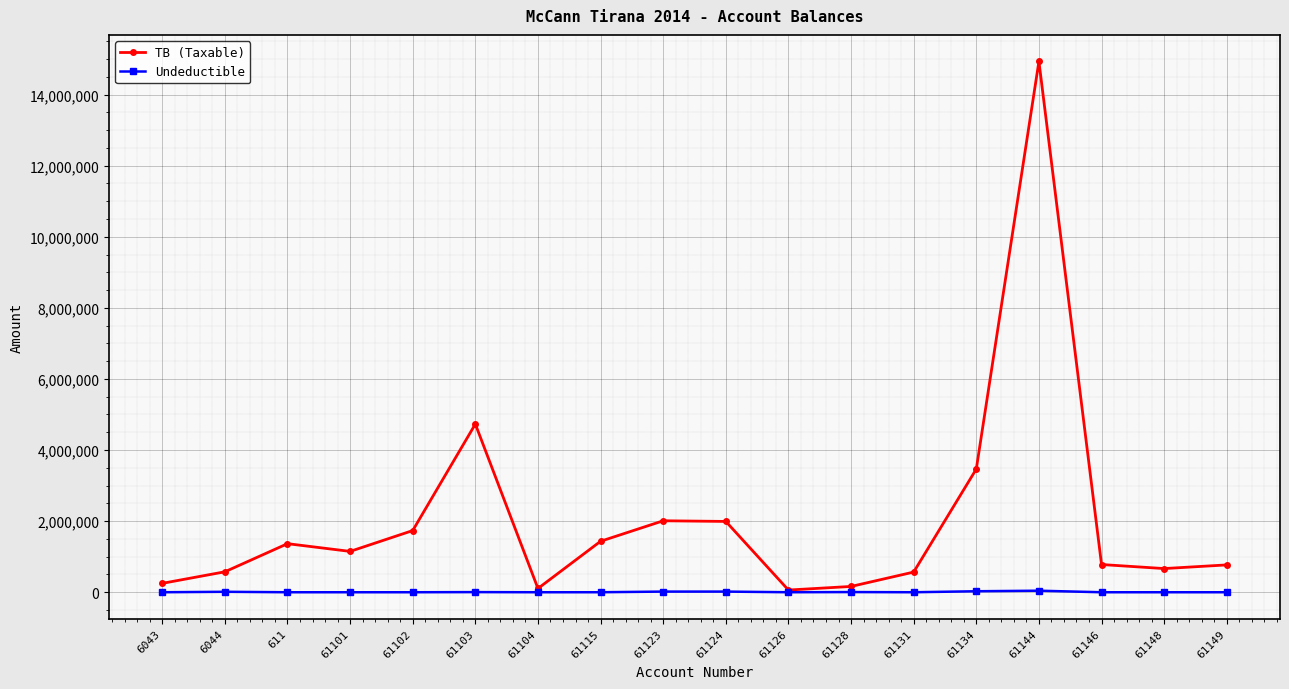

Which series has the largest total across all categories?

TB (Taxable)